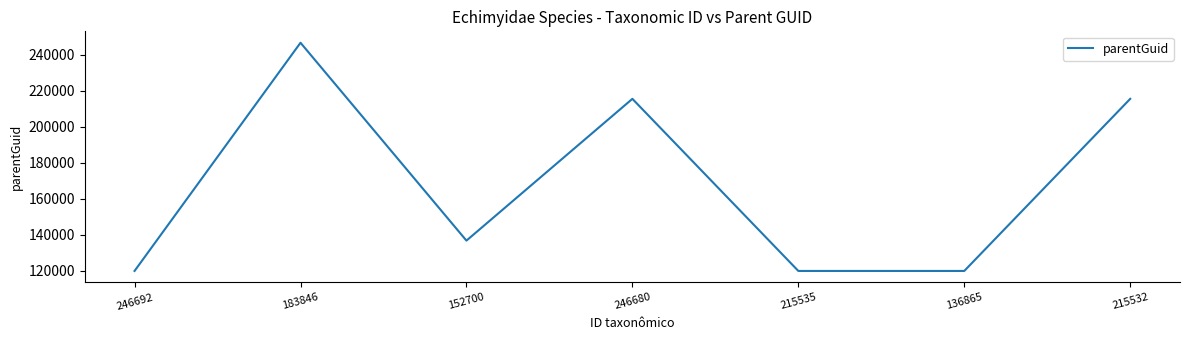

Between 246680 and 183846, which is larger?

183846